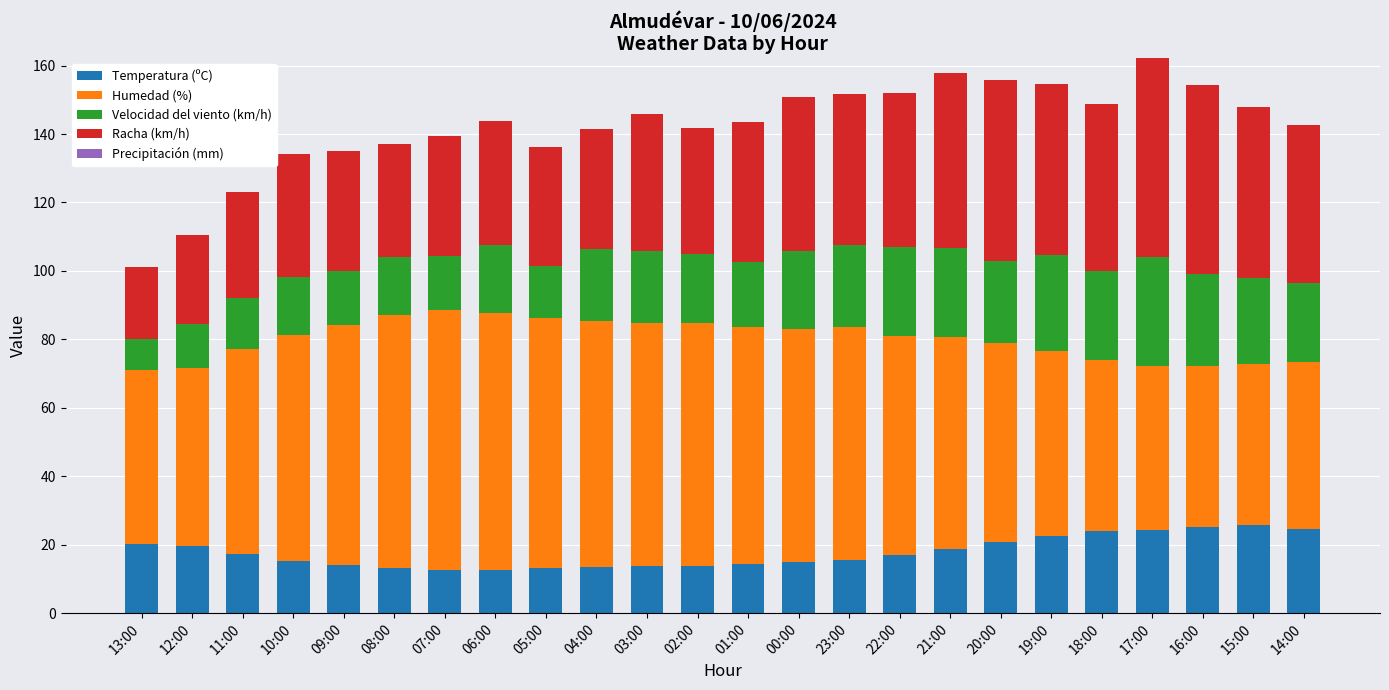

Is it true that Temperatura (ºC) equals 12.7 at 06:00?

True